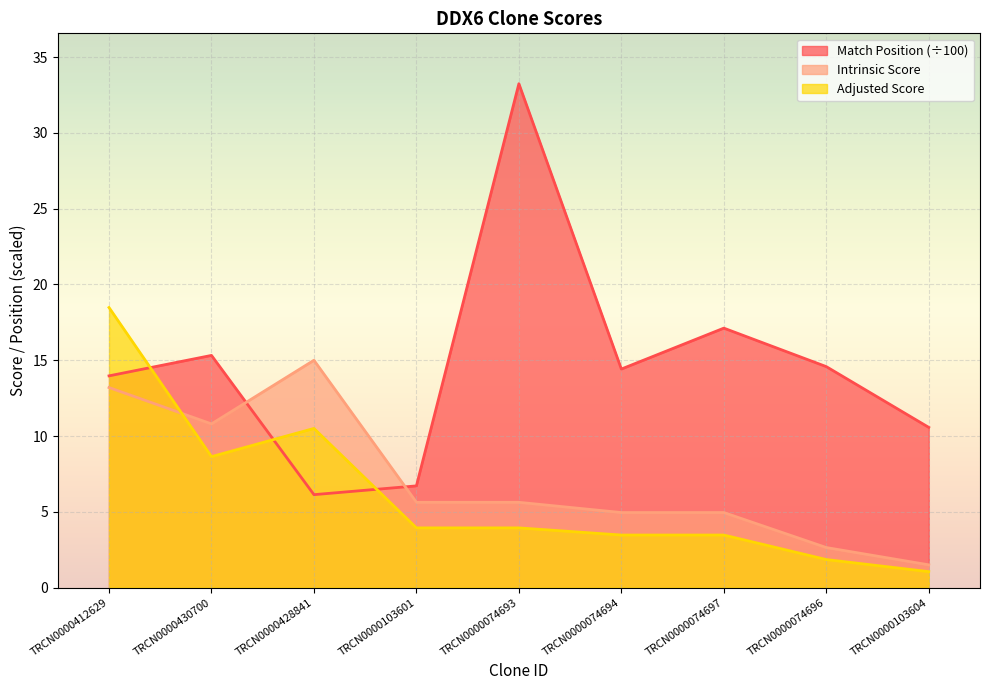

Rank the categories by Adjusted Score value from lowest to highest.

TRCN0000103604, TRCN0000074696, TRCN0000074694, TRCN0000074697, TRCN0000103601, TRCN0000074693, TRCN0000430700, TRCN0000428841, TRCN0000412629